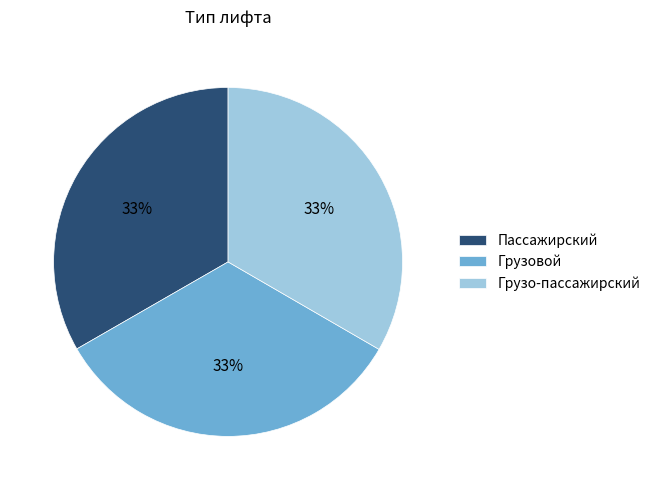

Does any single category account for the majority?

No